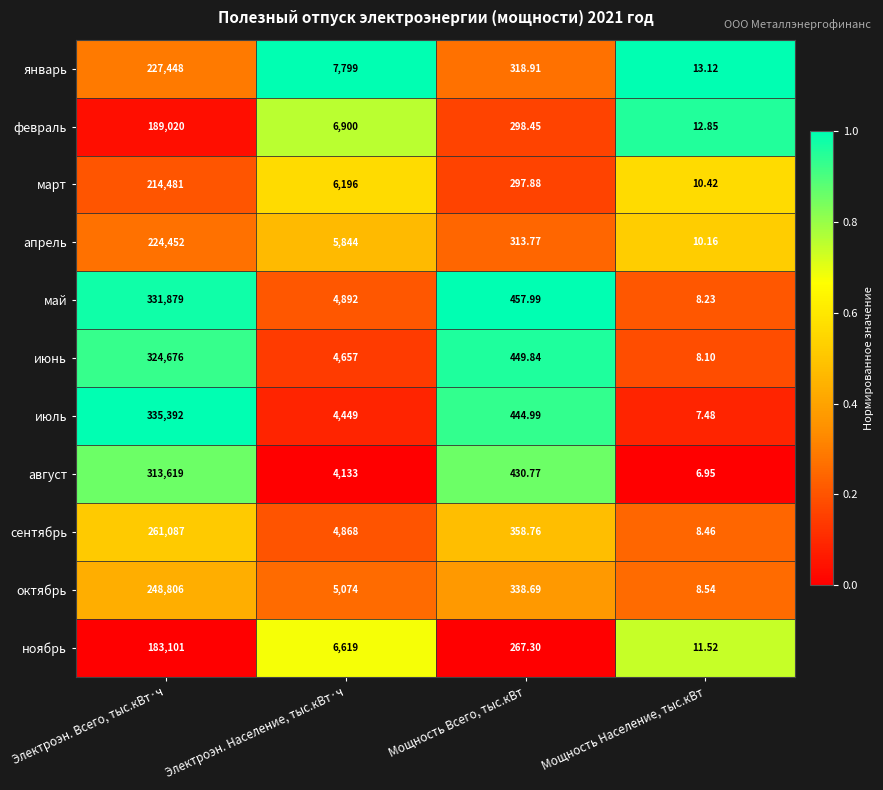

Between Электроэн. Всего, тыс.кВт·ч and Мощность Всего, тыс.кВт, which series saw the biggest shift?

июль